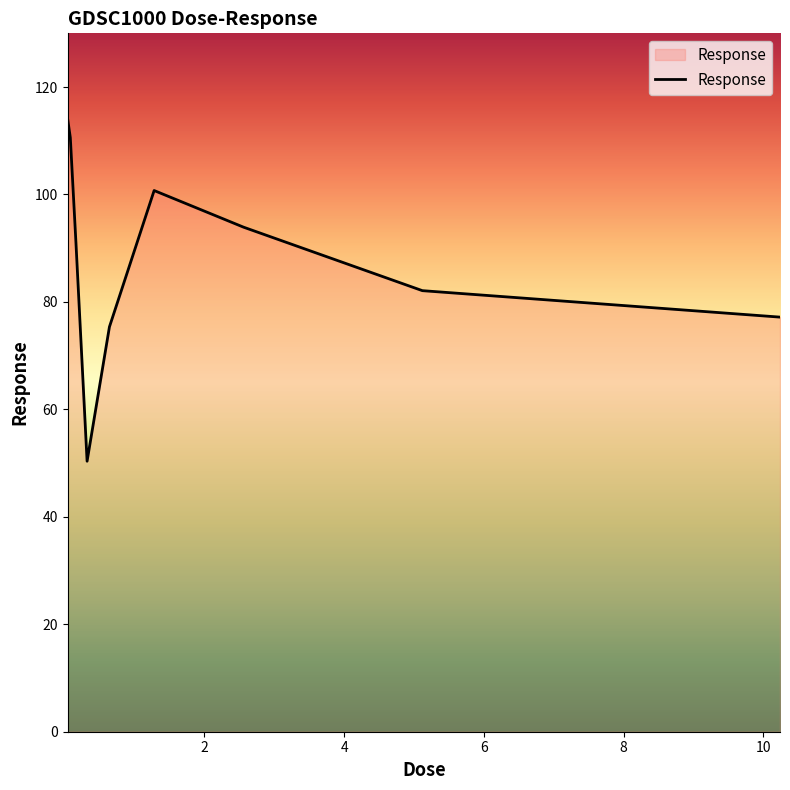

What is the maximum value shown in the chart?

114.2